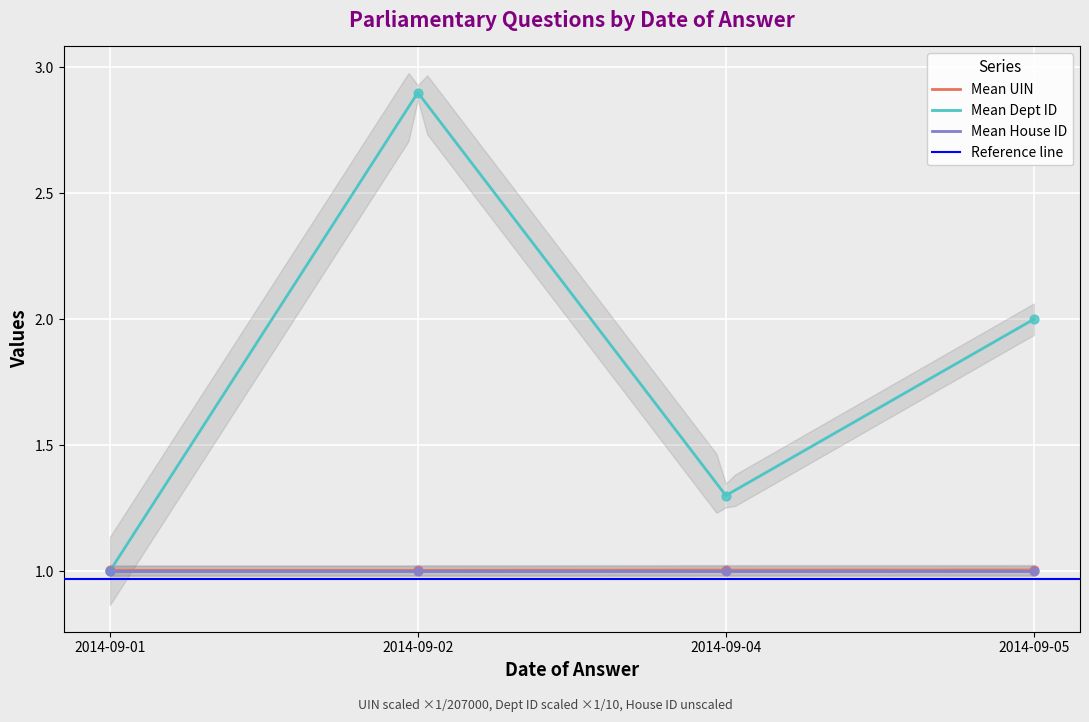

Which series contains the highest Y value?

Mean Dept ID